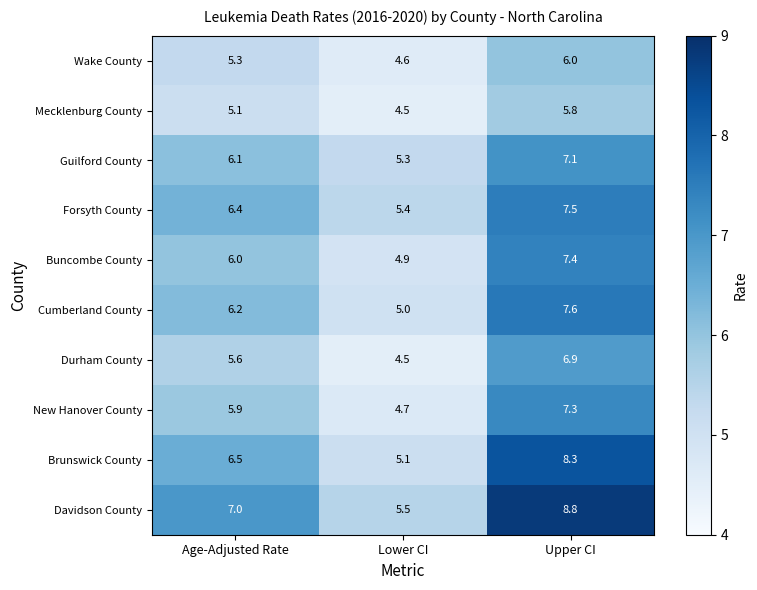

Read the Forsyth County value at Upper CI.

7.5